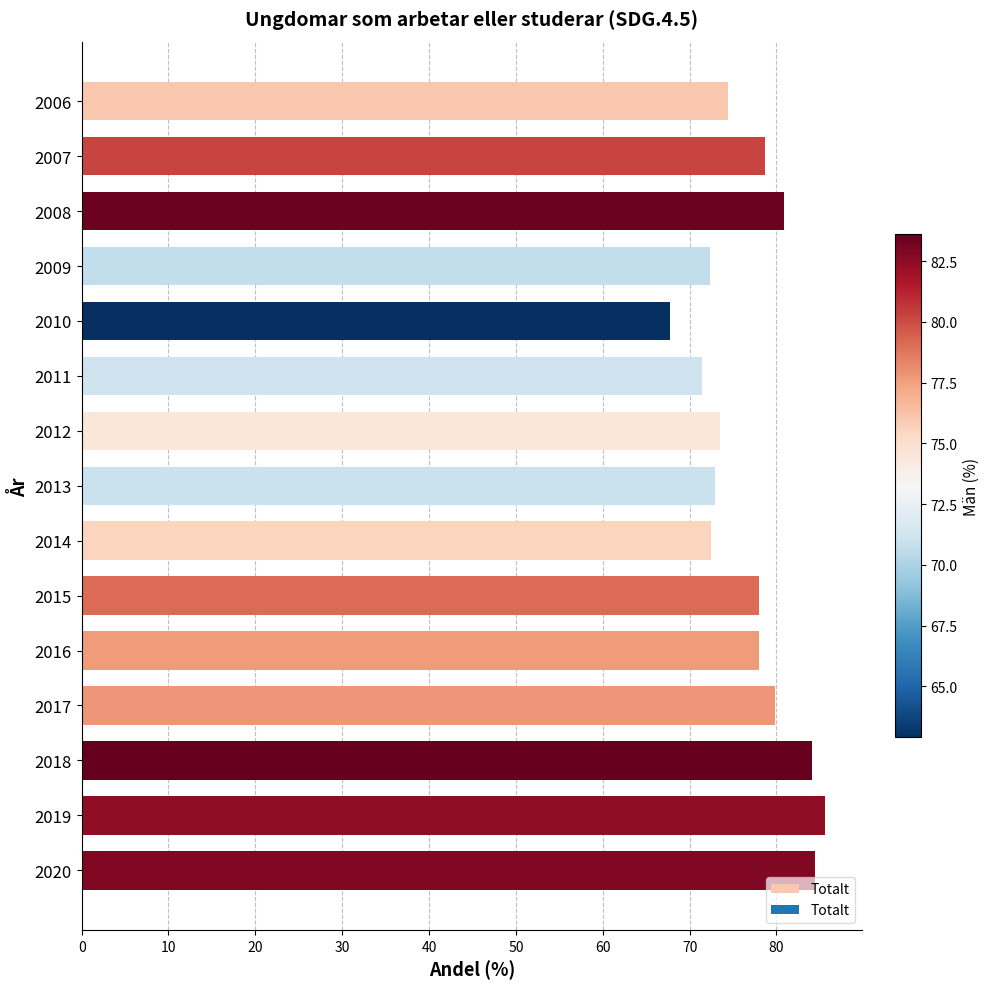

What is the difference between the values at 2014 and 2018?

11.7